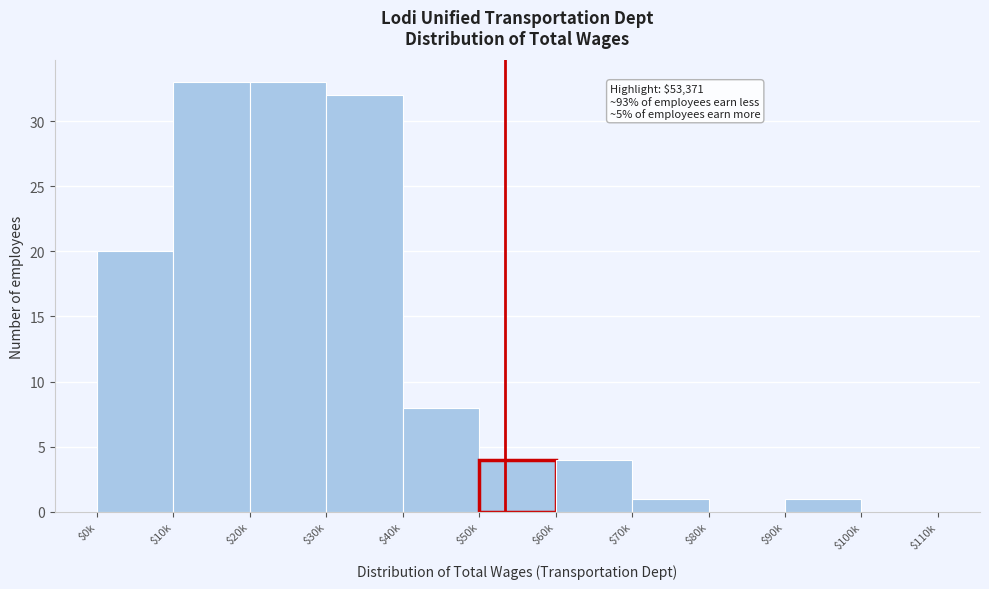

What is the sum of all values?

136